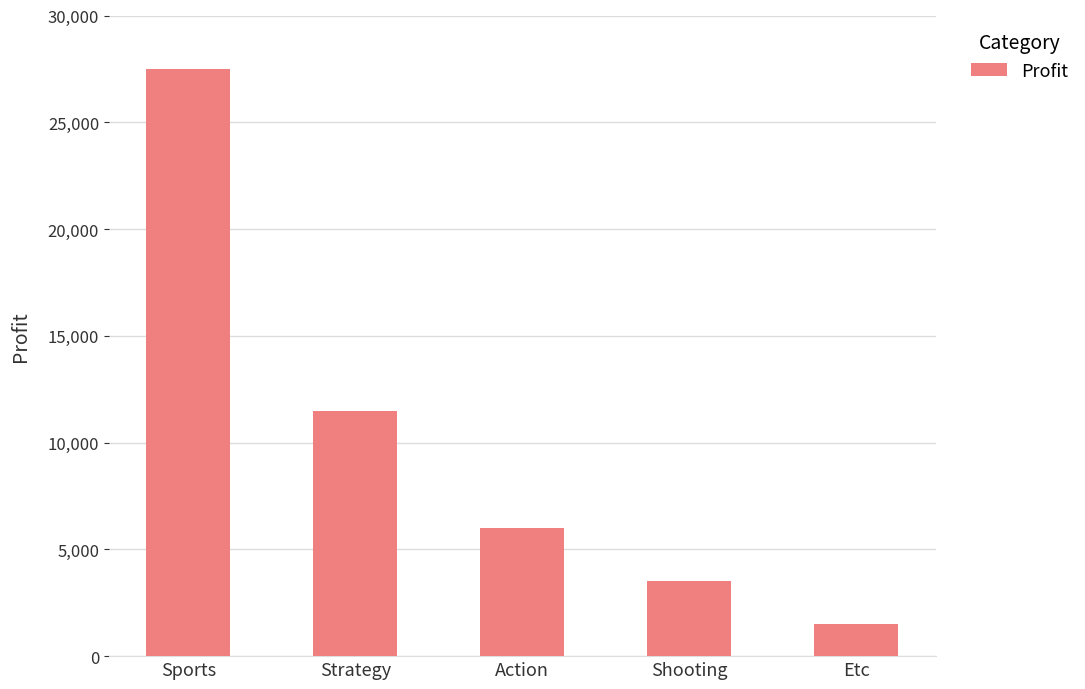

What is the label of the 4th bar from the left?

Shooting